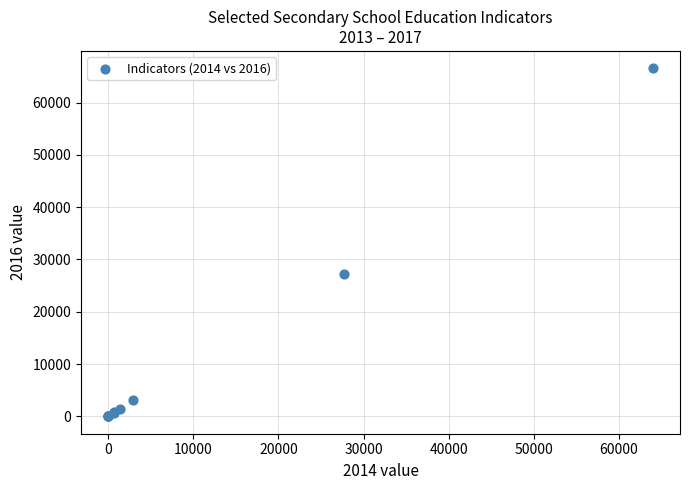

What Y value in the scatter plot is closest to 33282?

27239